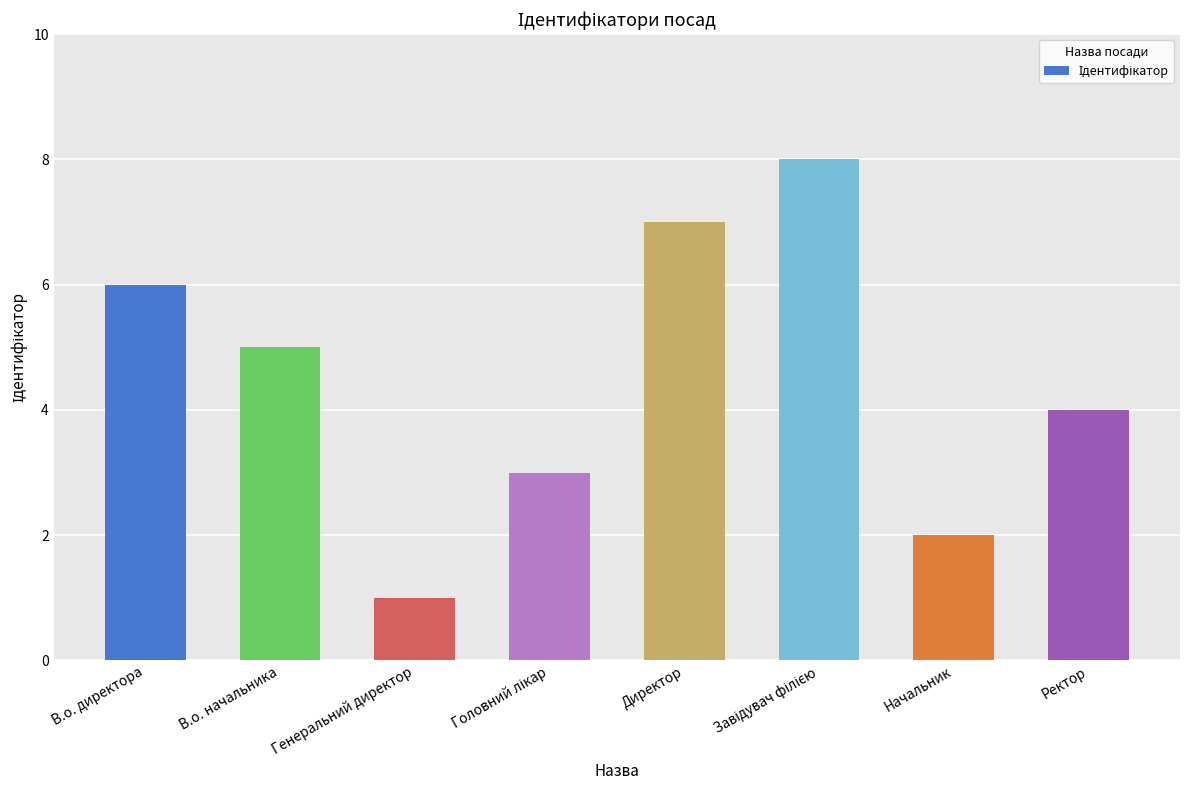

What is the ratio of the value at Ректор to the value at Начальник?

2.0